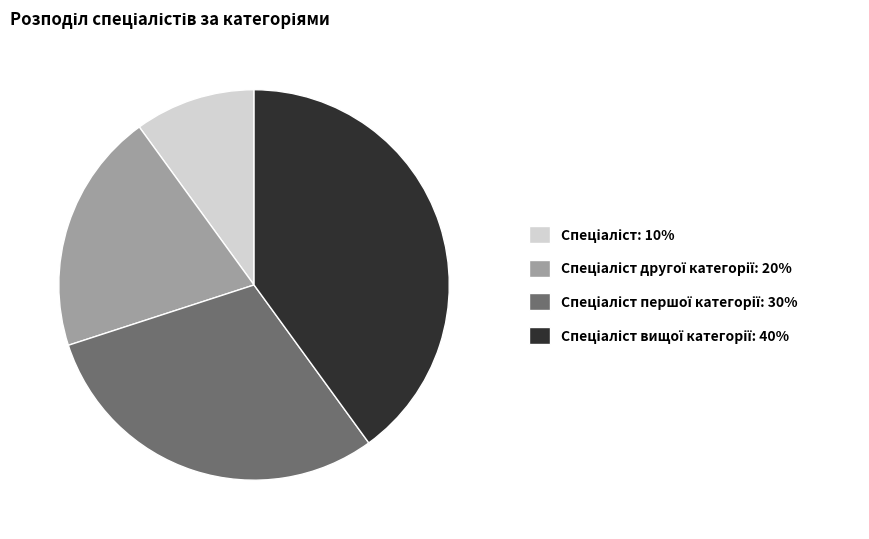

Is there a majority slice in this chart?

No